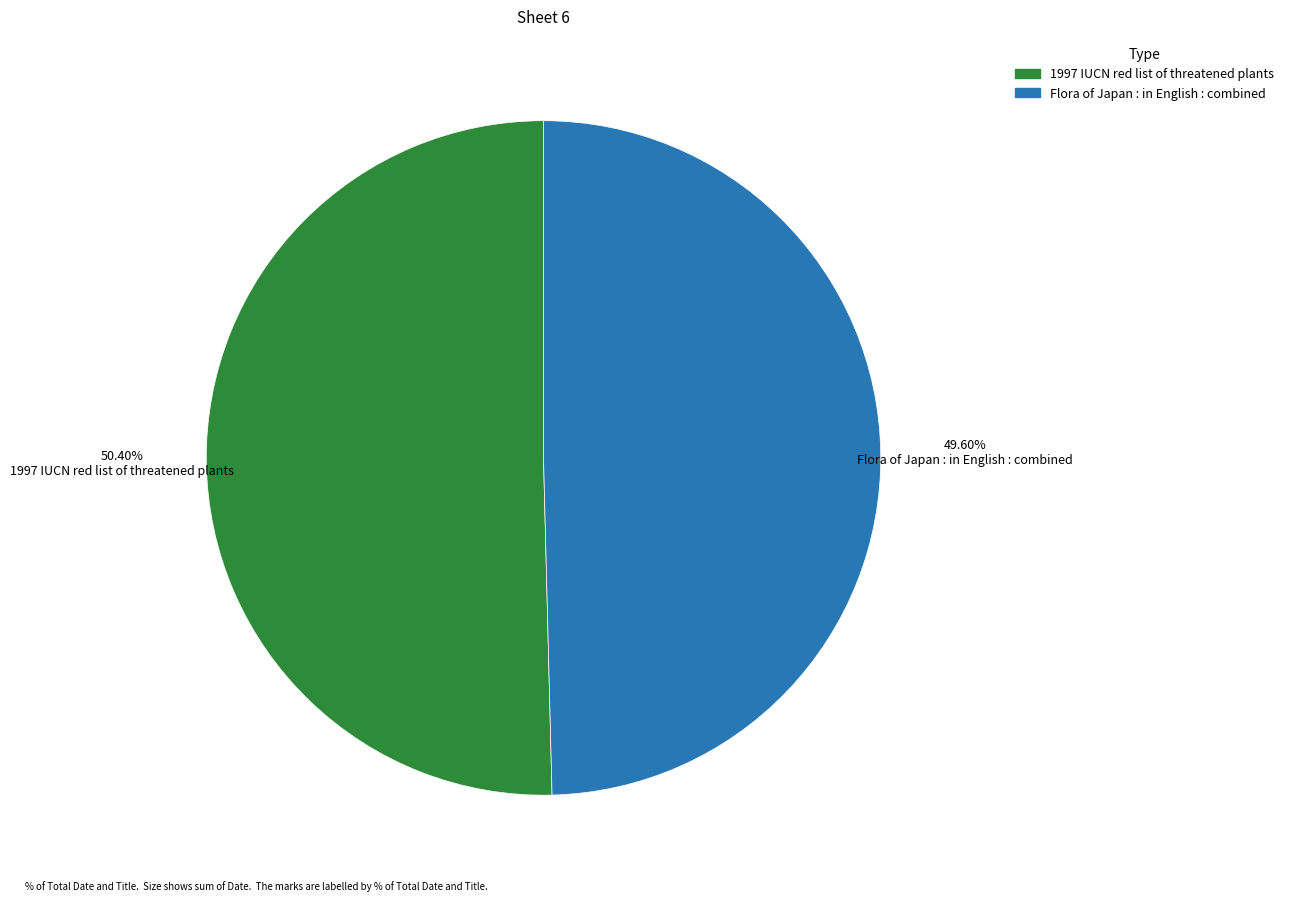

To the nearest percent, what percentage of the pie is Flora of Japan : in English : combined?

50%